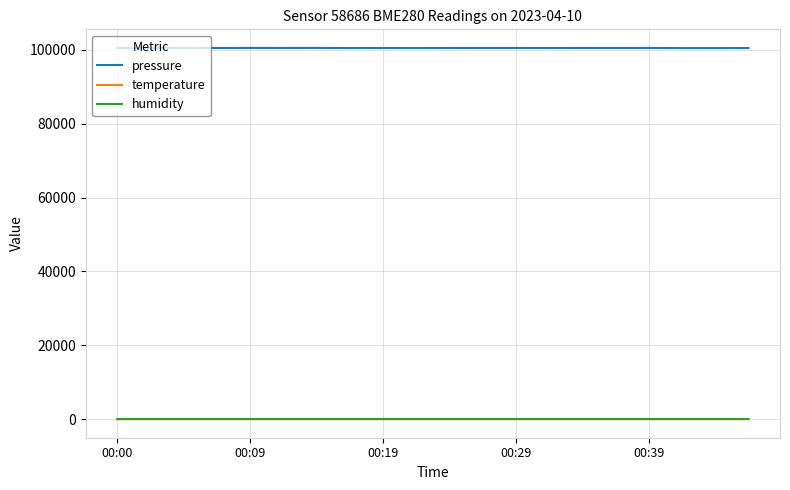

Does the chart have visible grid lines?

Yes